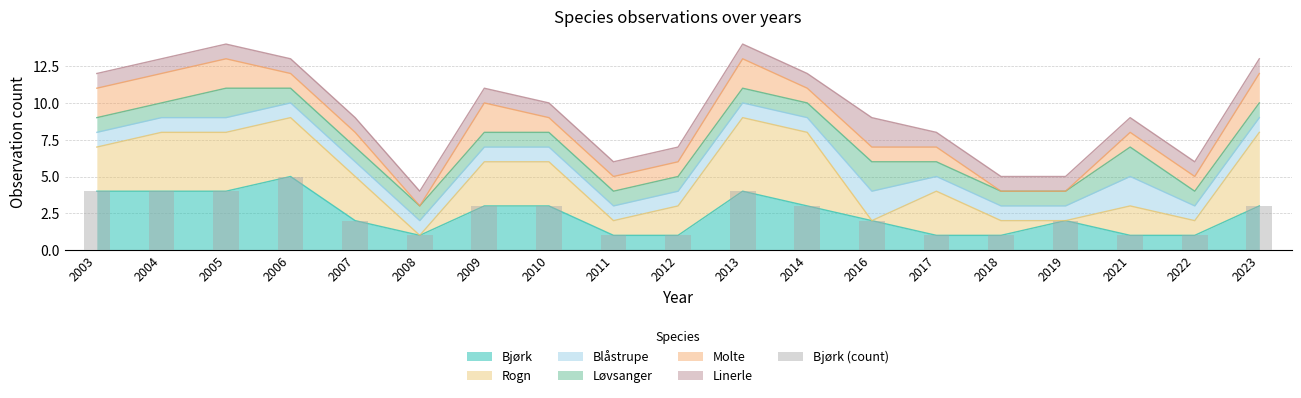

What is the average value?

2